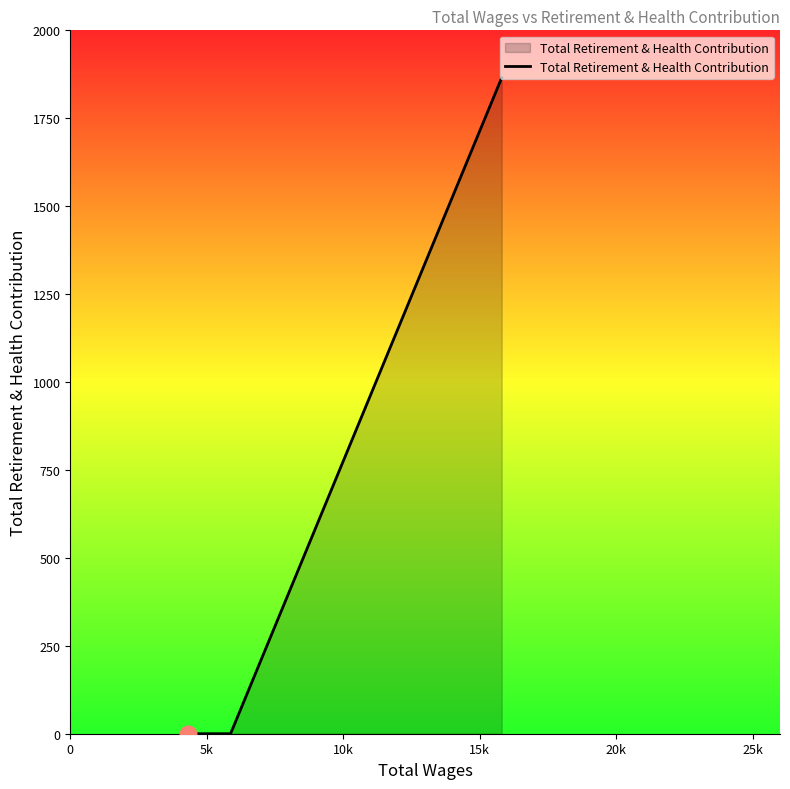

What is the average value?

622